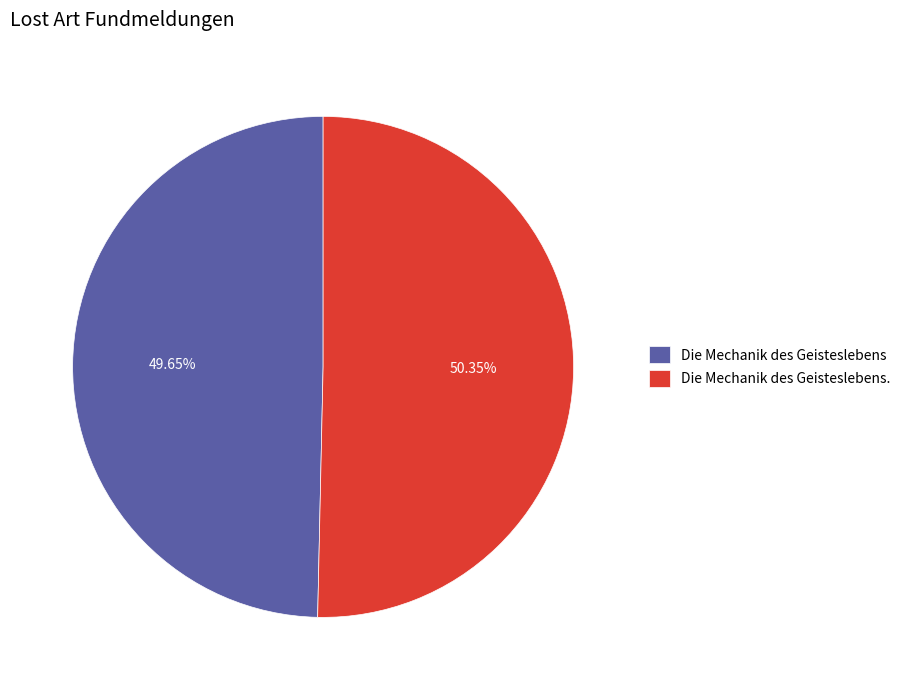

To the nearest percent, what portion does Die Mechanik des Geisteslebens. represent?

50%